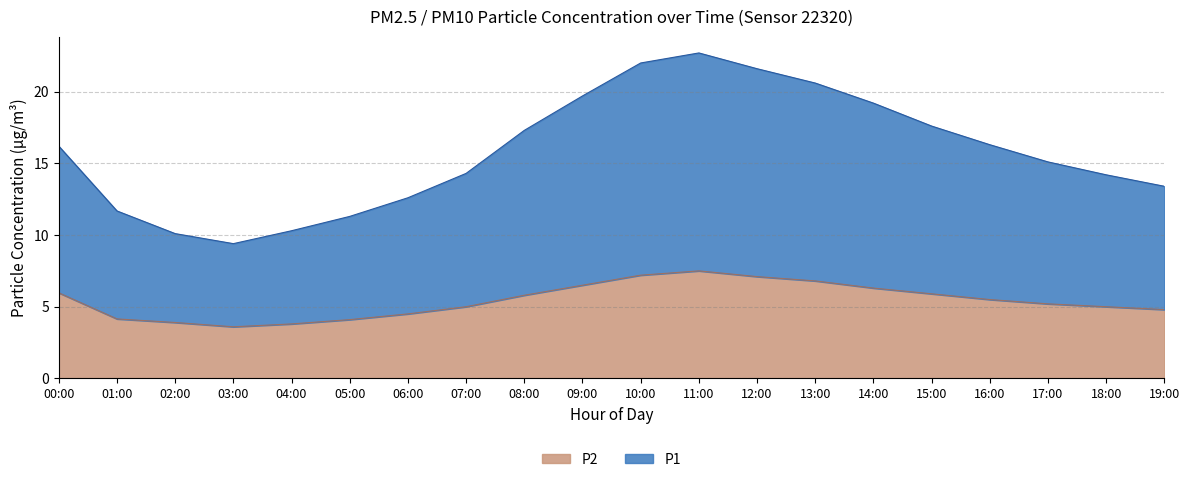

Is it true that P2 equals 3.6 at 15:00?

False